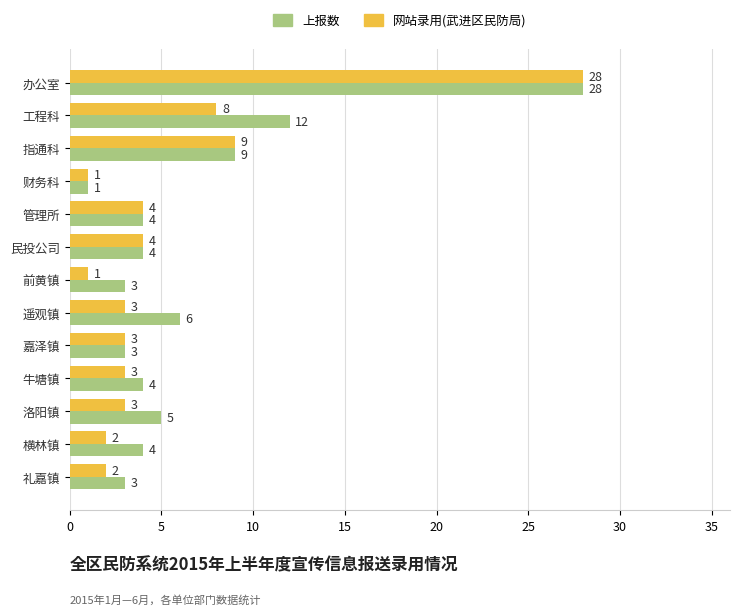

True or false: 网站录用(武进区民防局) has a value of 4 at 民投公司.

True